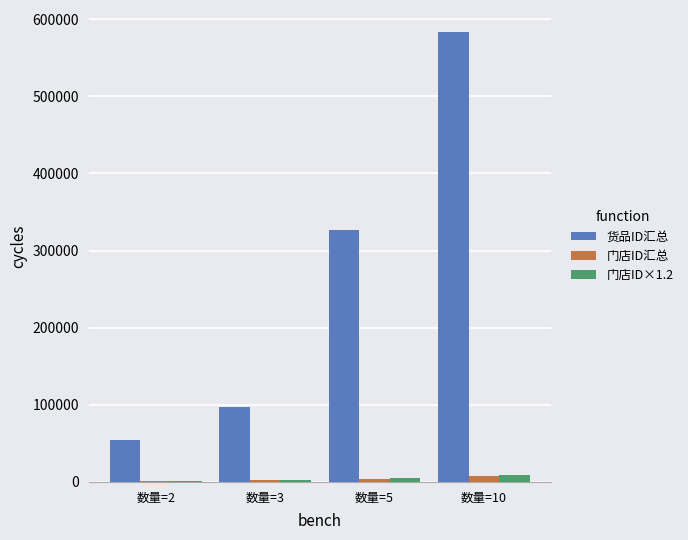

Which series has the largest total across all categories?

货品ID汇总